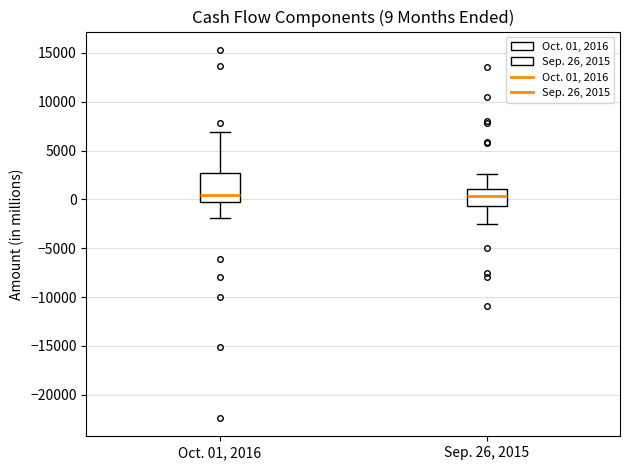

Comparing the boxes themselves (not the whiskers), which one is the tallest?

Oct. 01, 2016